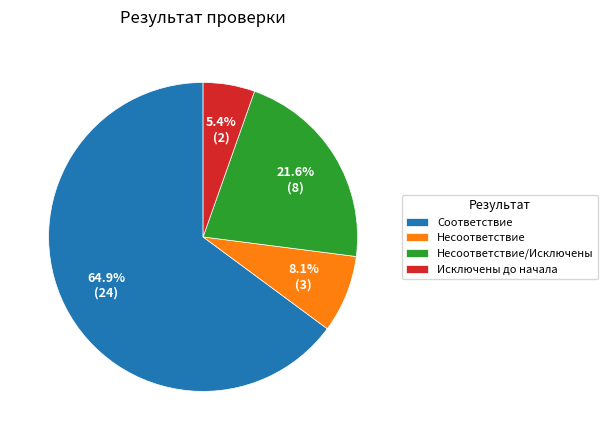

What is the majority slice?

Соответствие